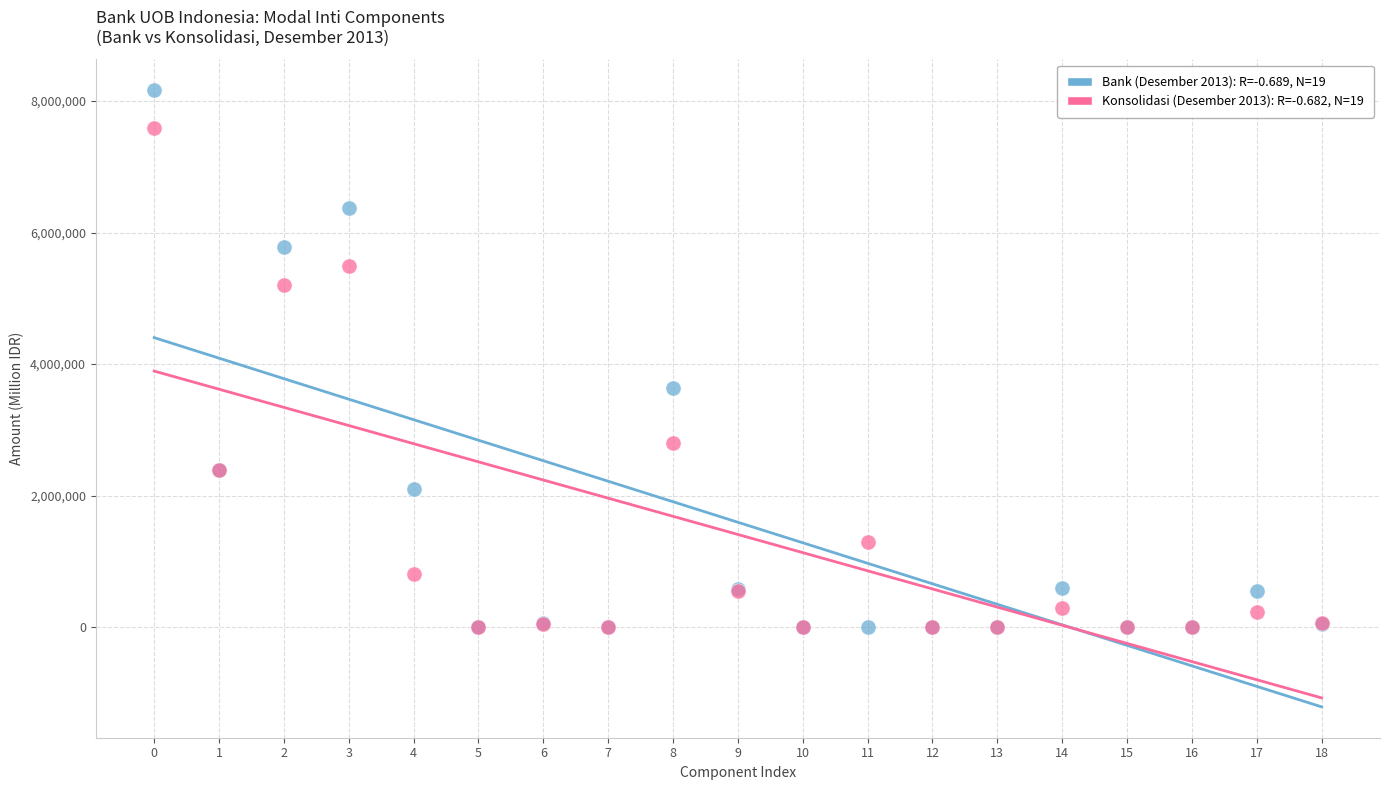

Across all series, what Y value is closest to 4083716?

3635375